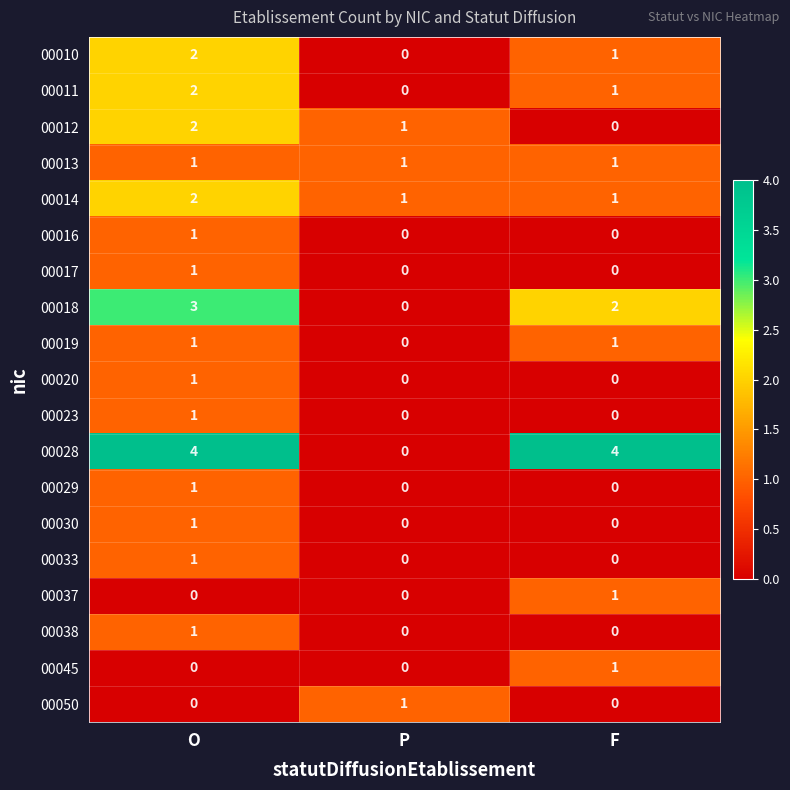

Where does the 00012 series first go above 1?

O